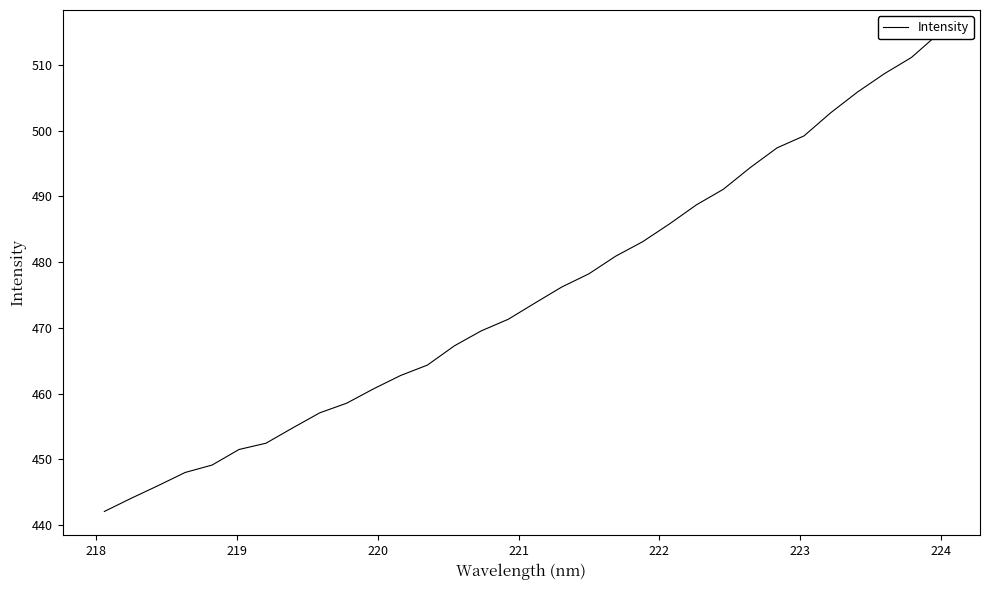

The chart shows a value of 649.5 at 16. True or false?

False